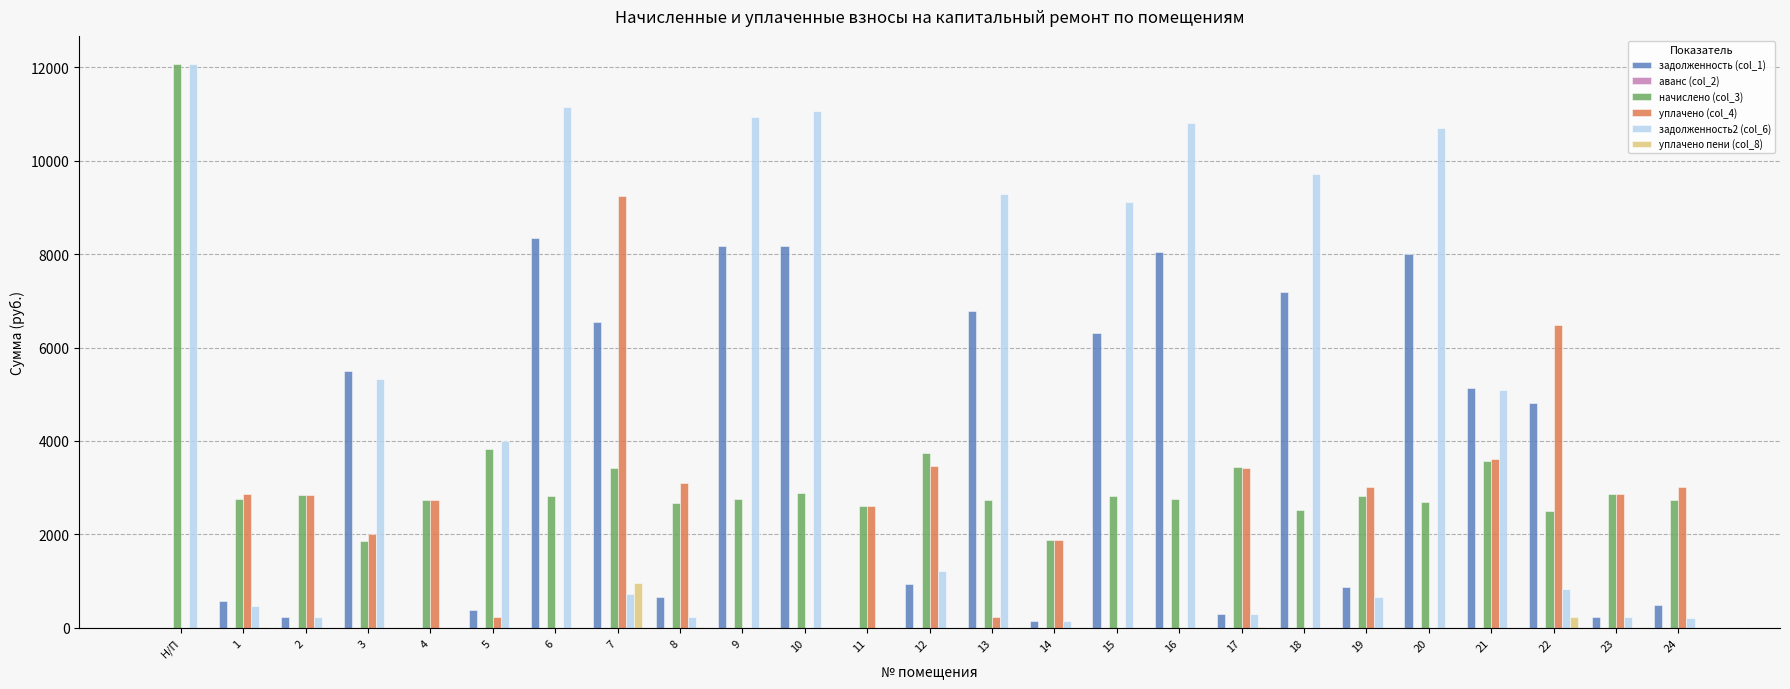

What is the sum of all начислено (col_3) values?

80334.4